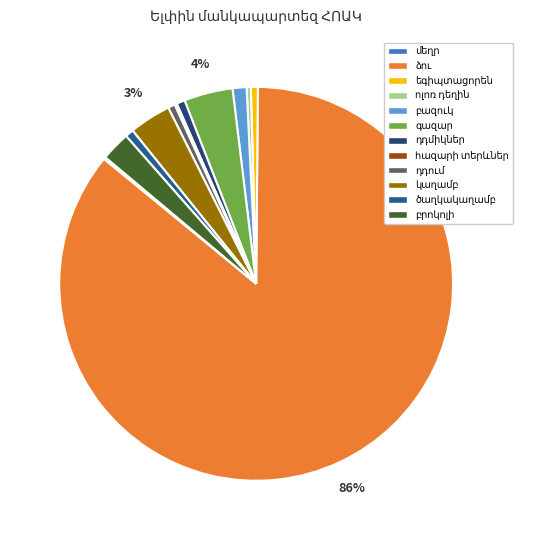

Rank the categories by value from lowest to highest.

մեղր, հազարի տերևներ, ոլոռ դեղին, եգիպտացորեն, դդում, դդմիկներ, ծաղկակաղամբ, բազուկ, բրոկոլի, կաղամբ, գազար, ձու